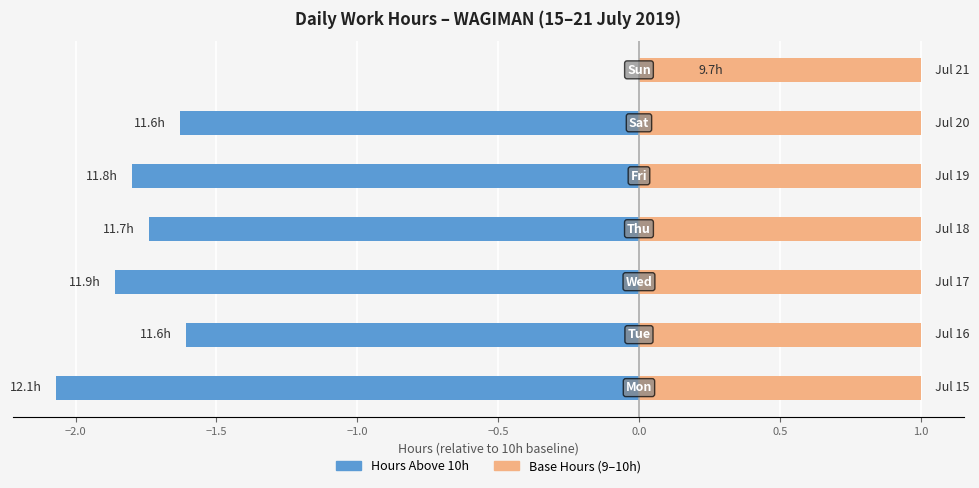

What is the difference between the second highest and second lowest values in the Hours Above 10h series?

0.2